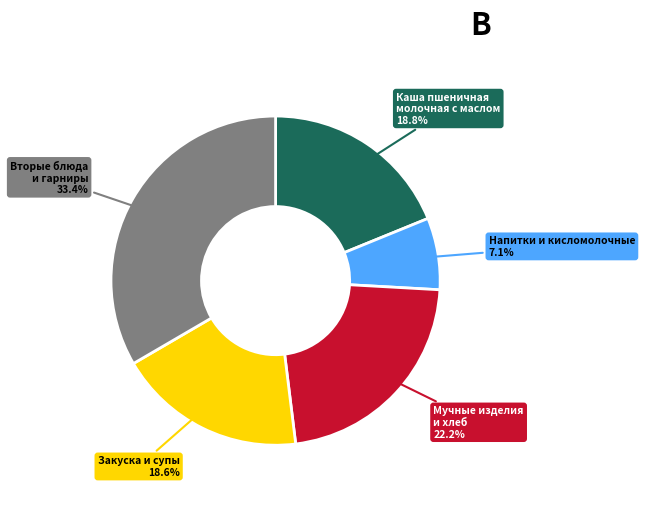

Count the number of slices in the pie.

5